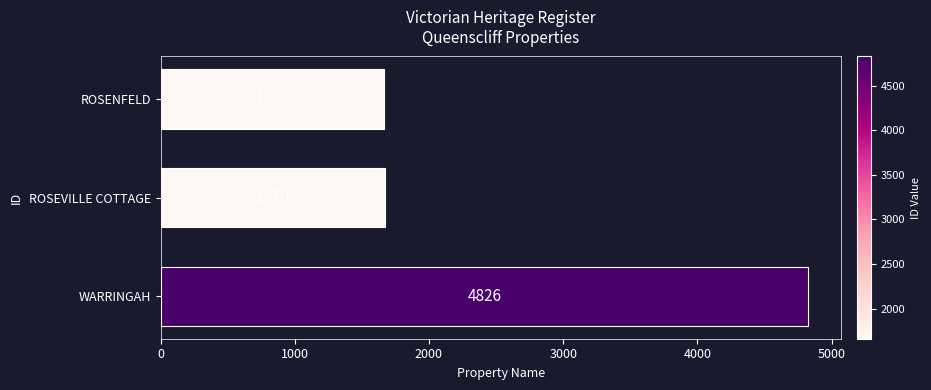

How many bars are there in total?

3